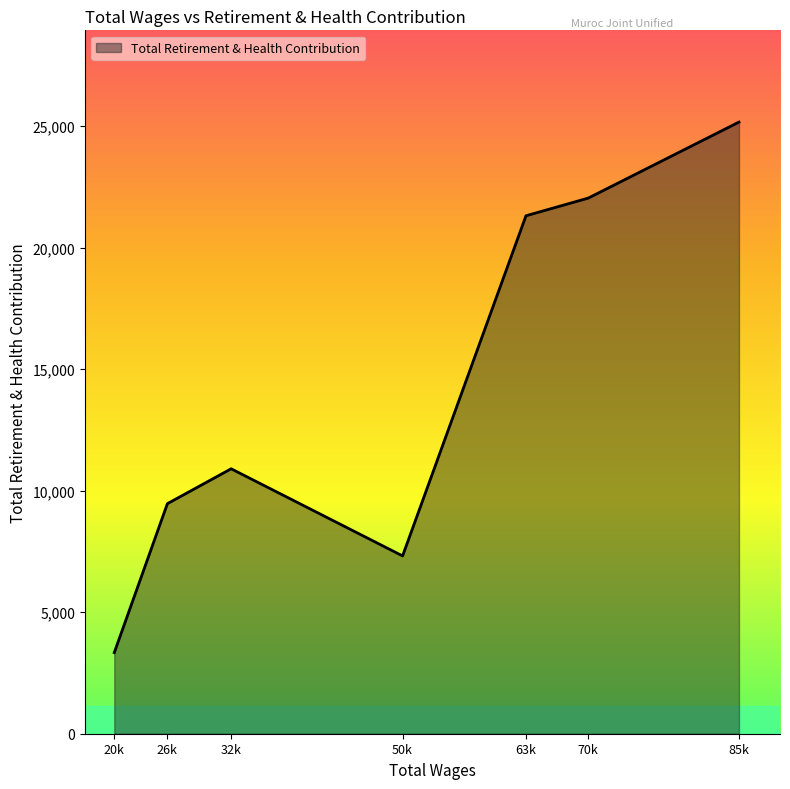

How many interior local peaks (higher than both neighbors) does the data have?

1